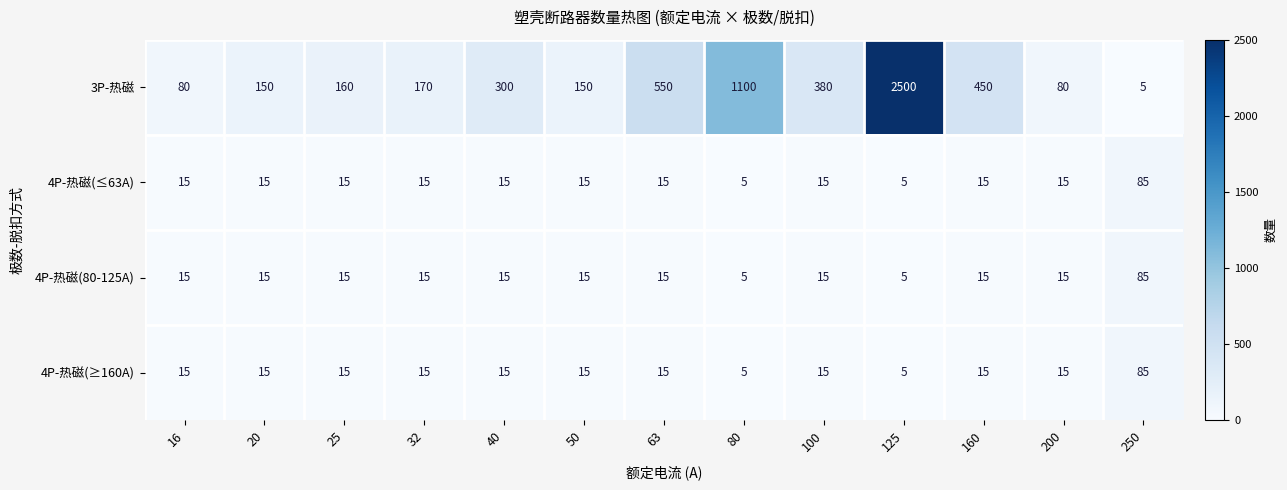

What is the sum of all 4P-热磁(≥160A) values?

245